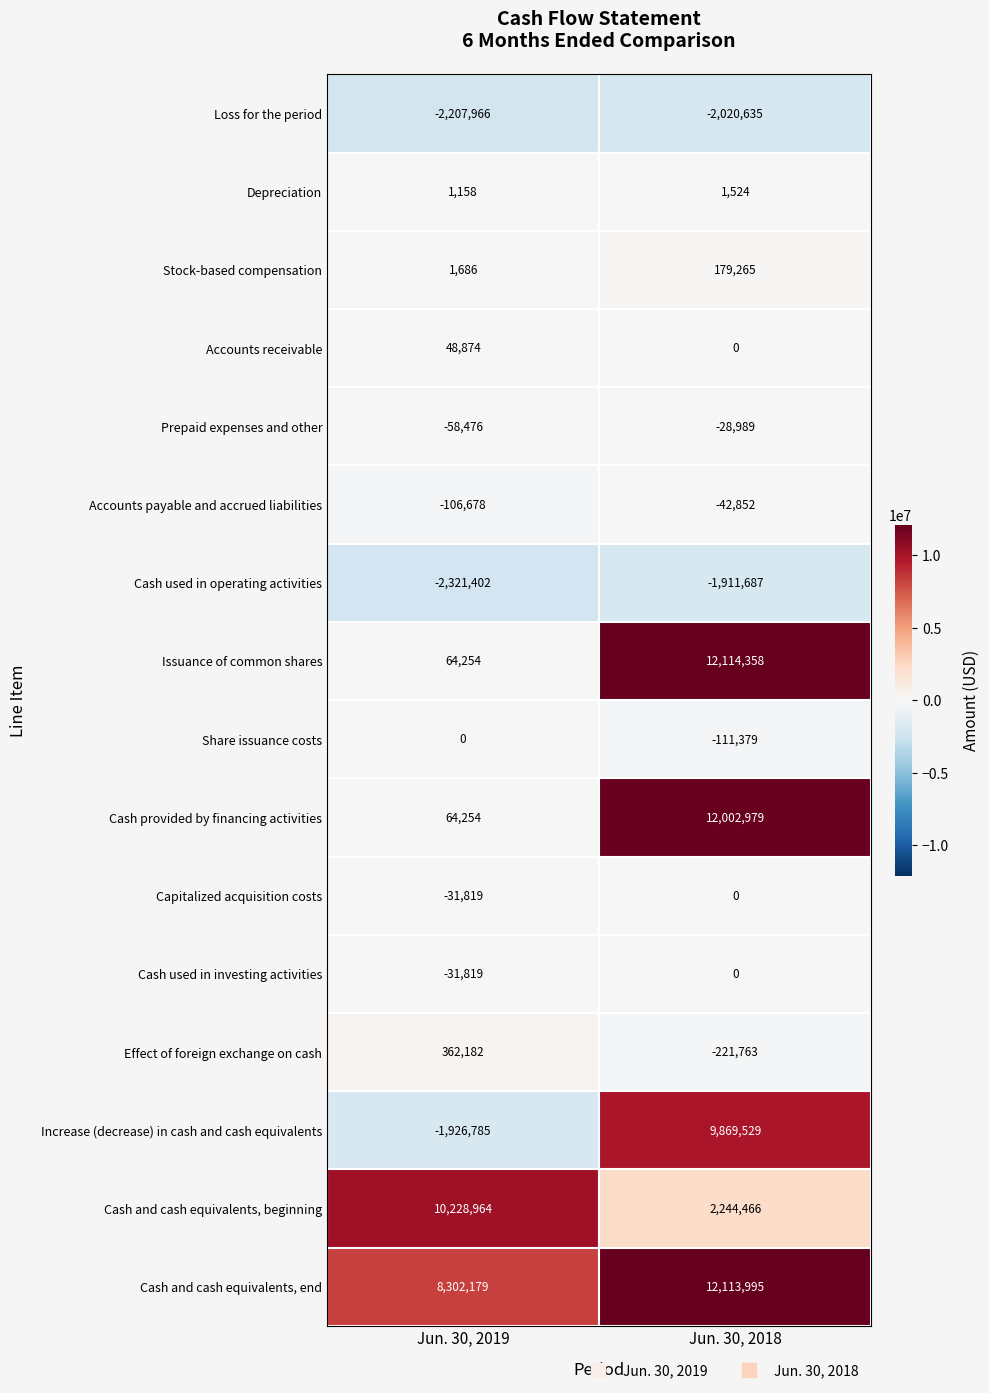

List the labels in order of Cash and cash equivalents, end value, smallest first.

Jun. 30, 2019, Jun. 30, 2018